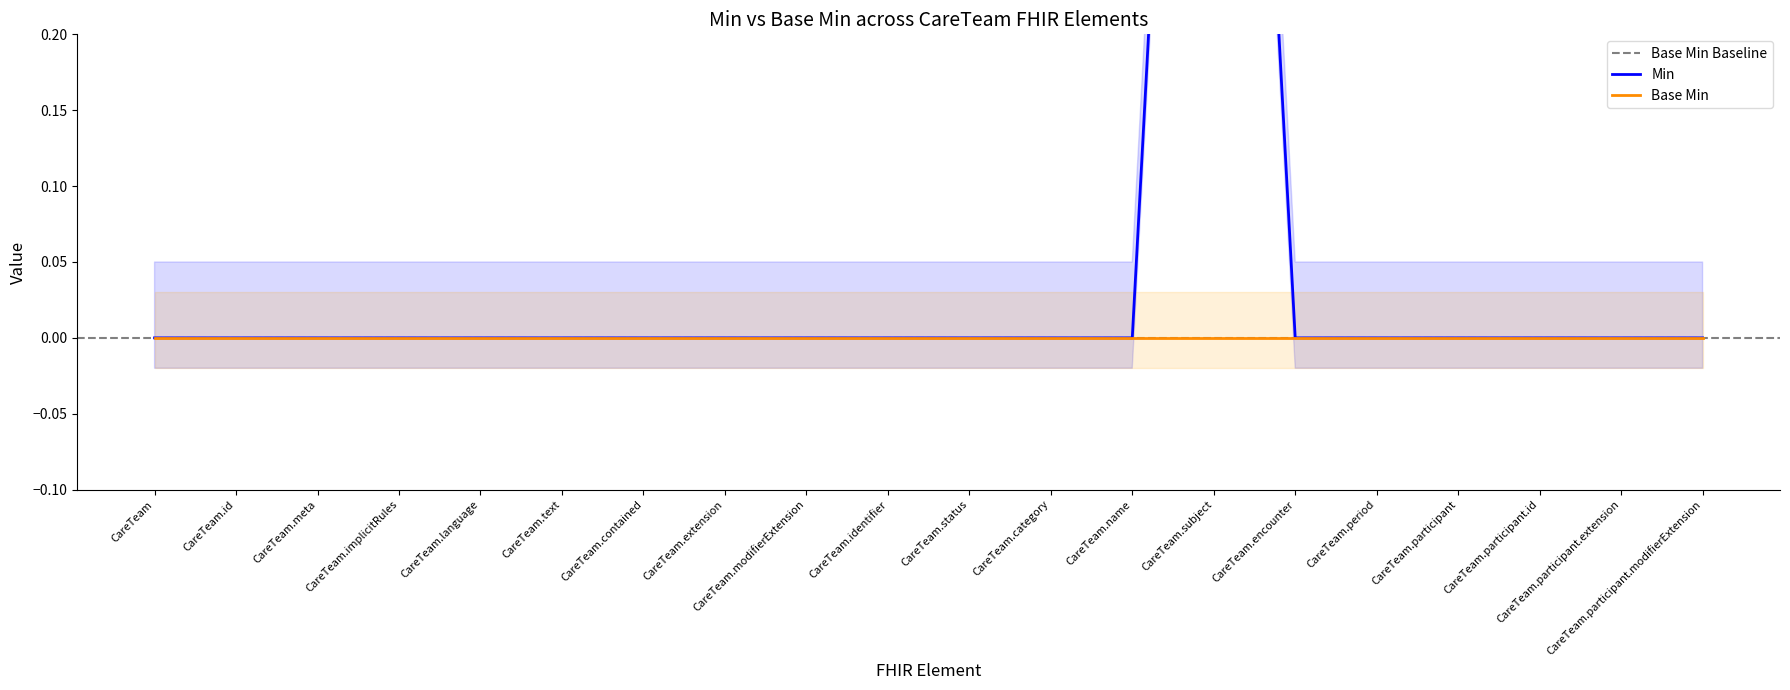

Which category has the lowest value across all series?

CareTeam